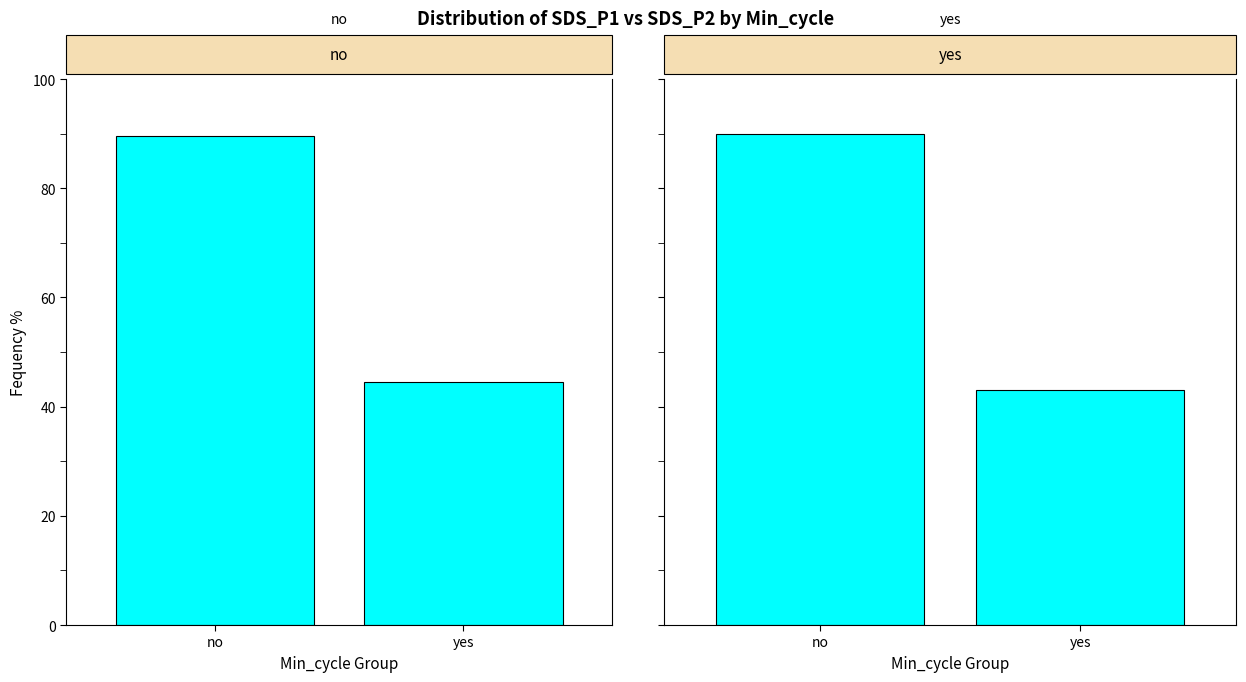

What is the smallest value displayed?

43.0